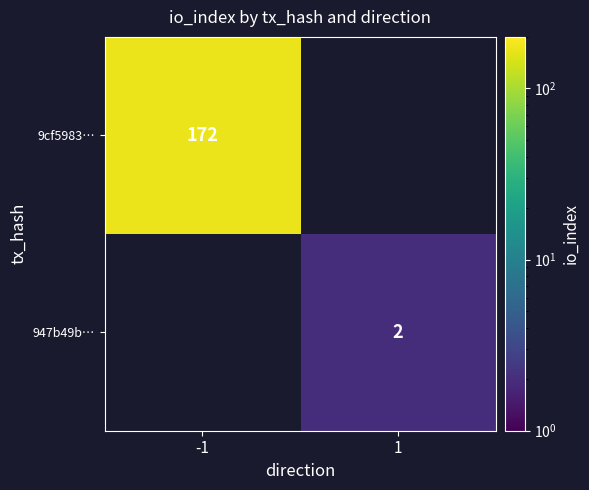

Is the value of 947b49b… at 1 greater than the value of 9cf5983… at -1?

No